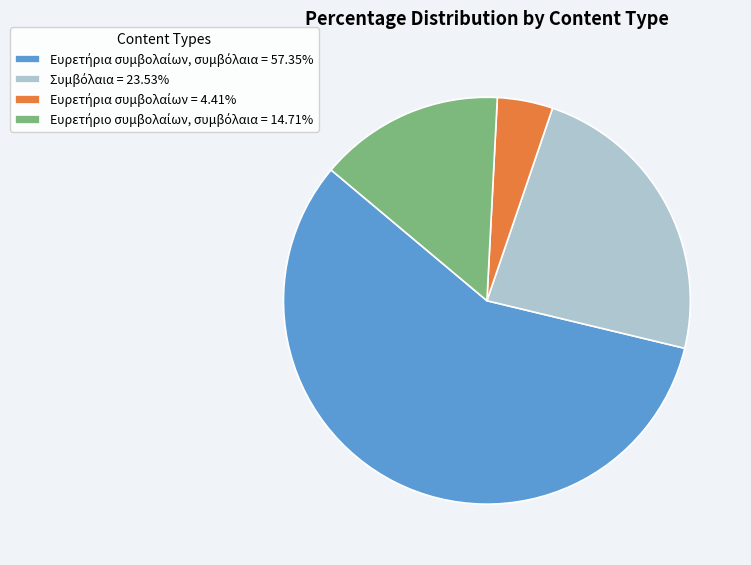

Is there a majority slice in this chart?

Yes